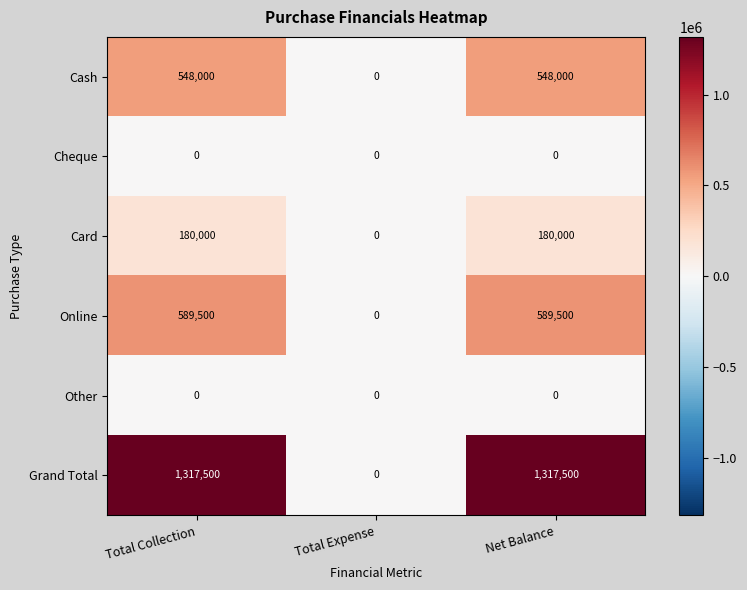

What is the spread (max minus min) of values at Total Collection?

1317500